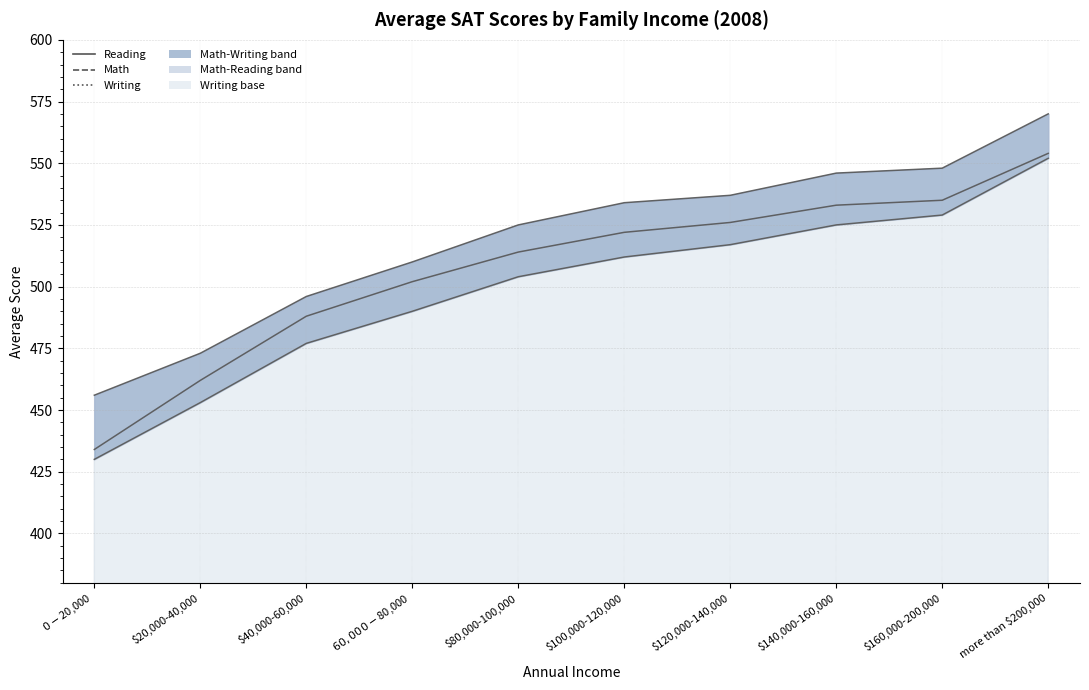

What is the value of the Reading point at the 8th from the left?

533